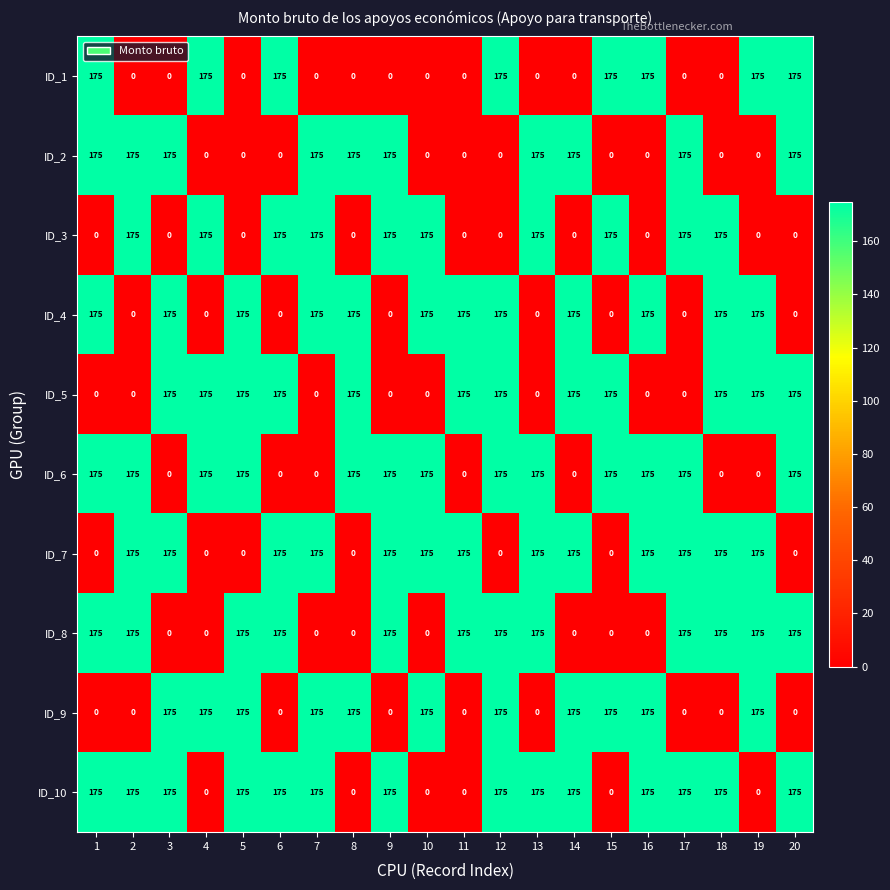

What is the maximum value for ID_9?

175